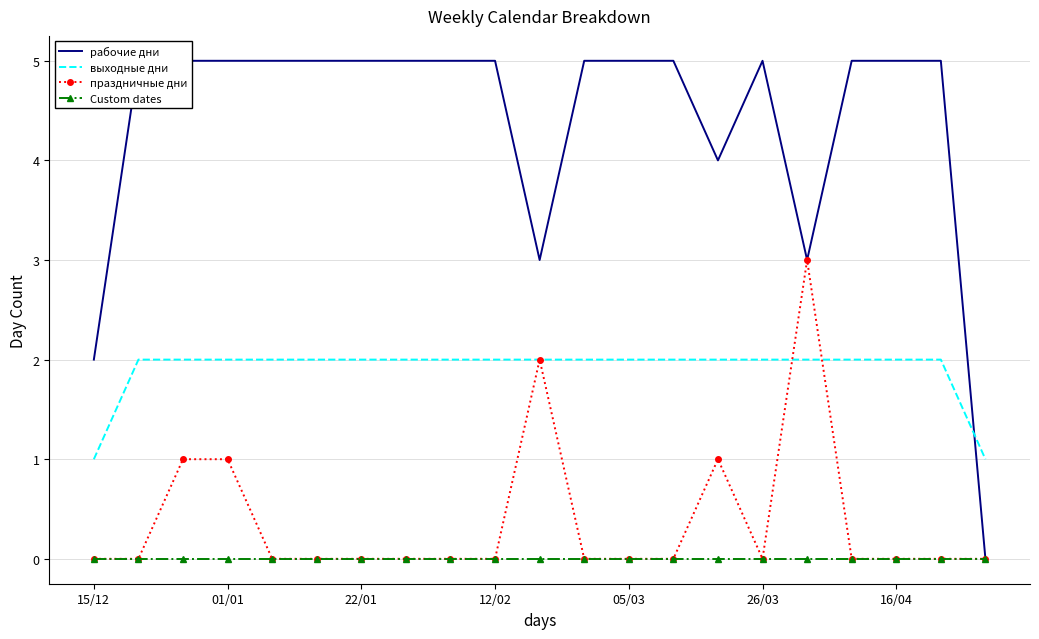

True or false: выходные дни and Custom dates cross at least once.

False